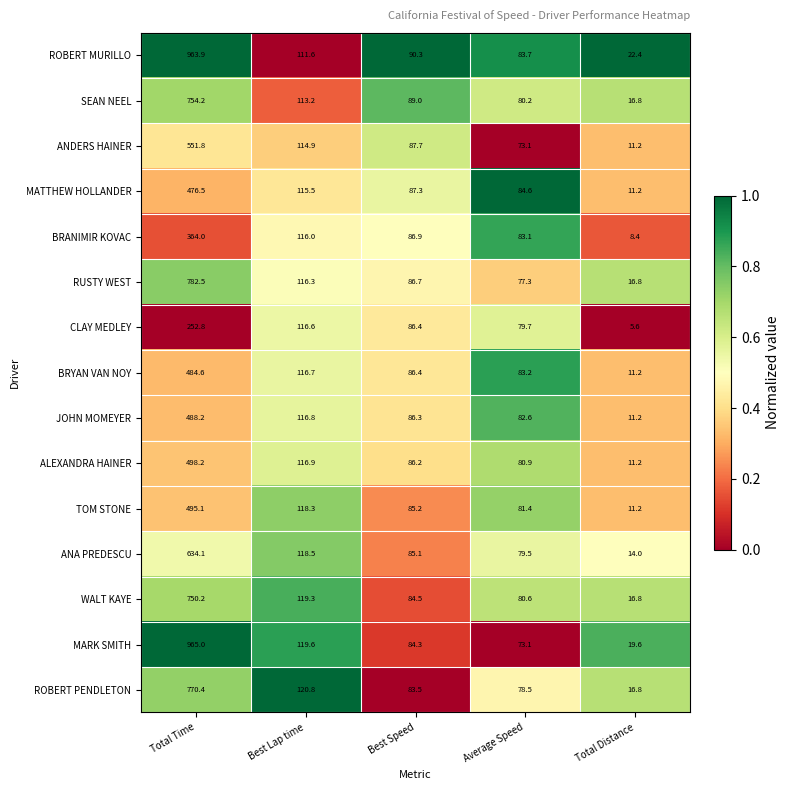

True or false: ROBERT MURILLO has a value of 90.3 at Best Speed.

True